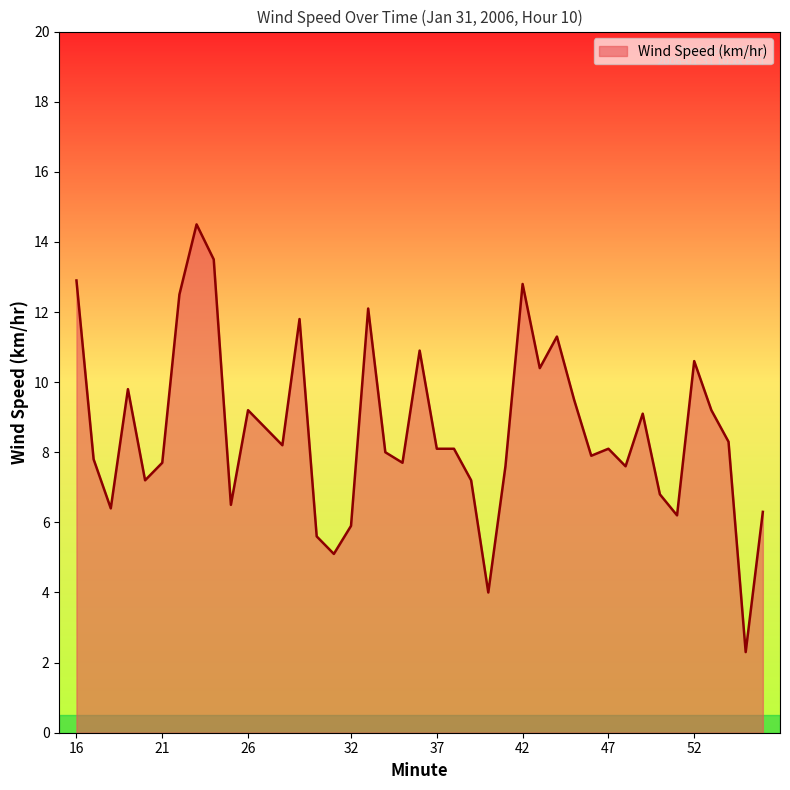

True or false: there are more than 0 points higher than both neighbors.

True